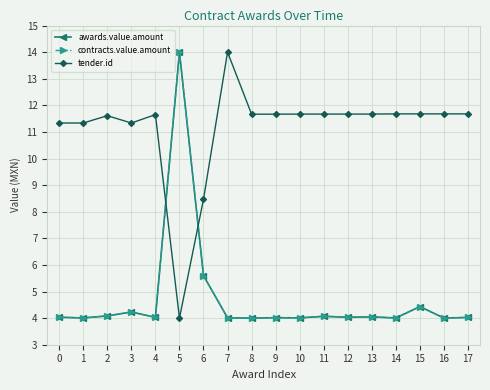

Does the chart have visible grid lines?

Yes